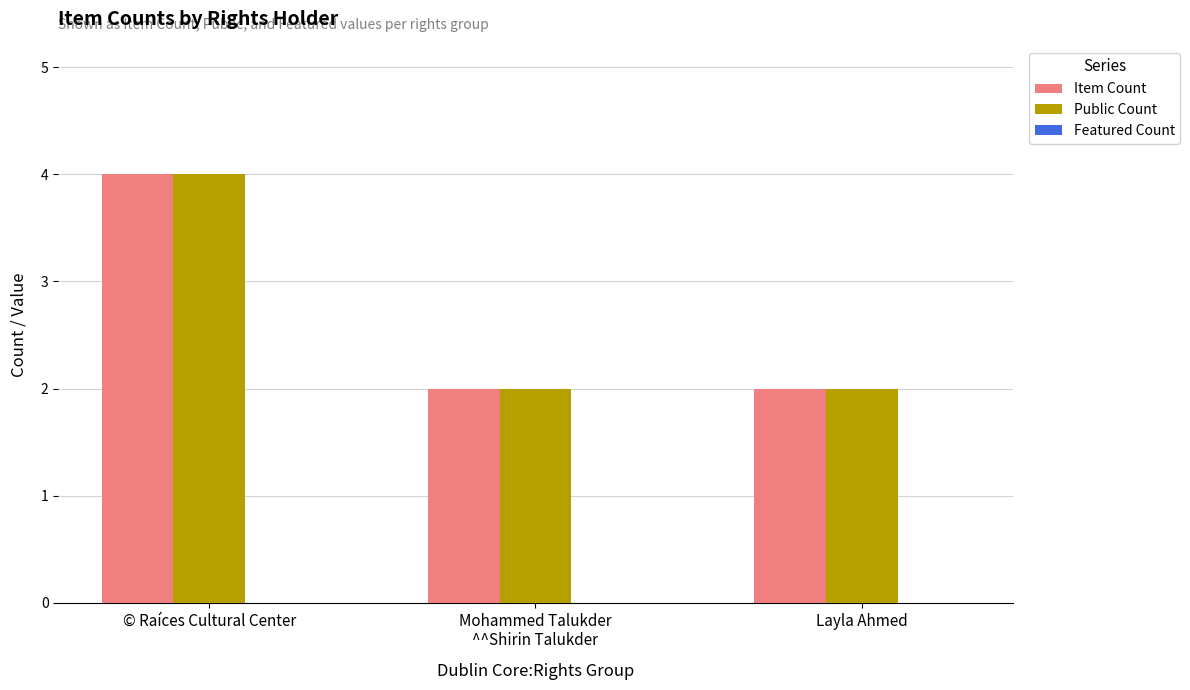

Does the chart contain any negative values?

No